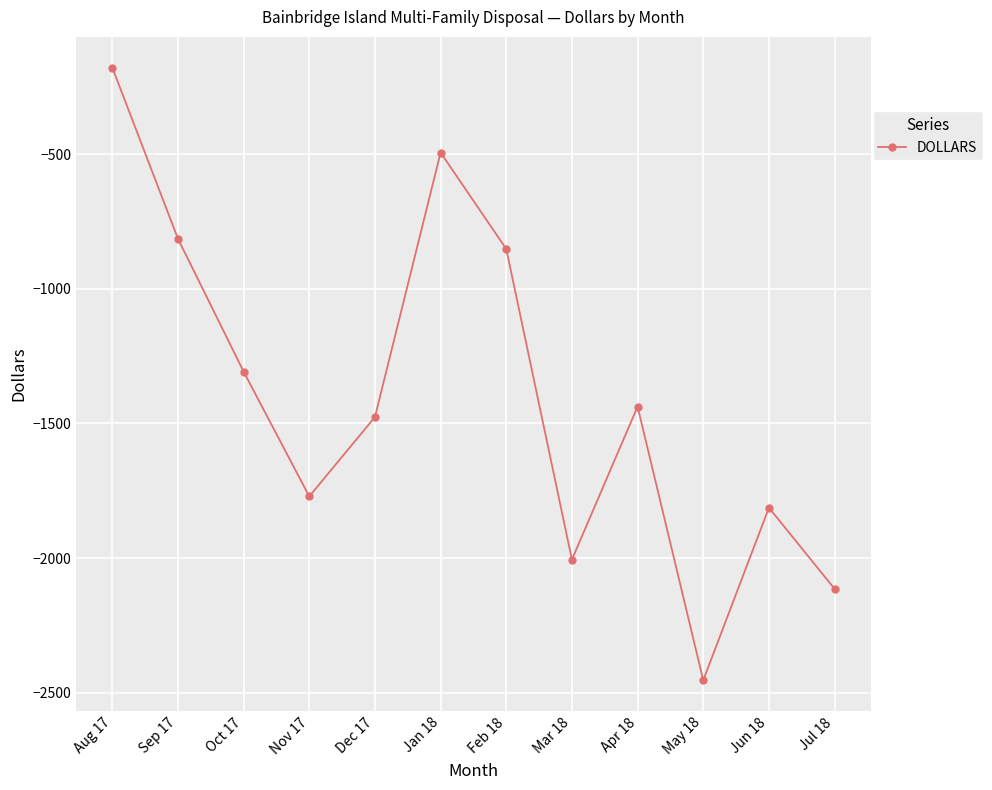

Reading left to right, extract all data points from this chart.

Aug 17=-178.9	Sep 17=-814.4	Oct 17=-1307.7	Nov 17=-1771.1	Dec 17=-1476.4	Jan 18=-494.7	Feb 18=-852.4	Mar 18=-2005.7	Apr 18=-1437.5	May 18=-2453.4	Jun 18=-1813.0	Jul 18=-2114.2